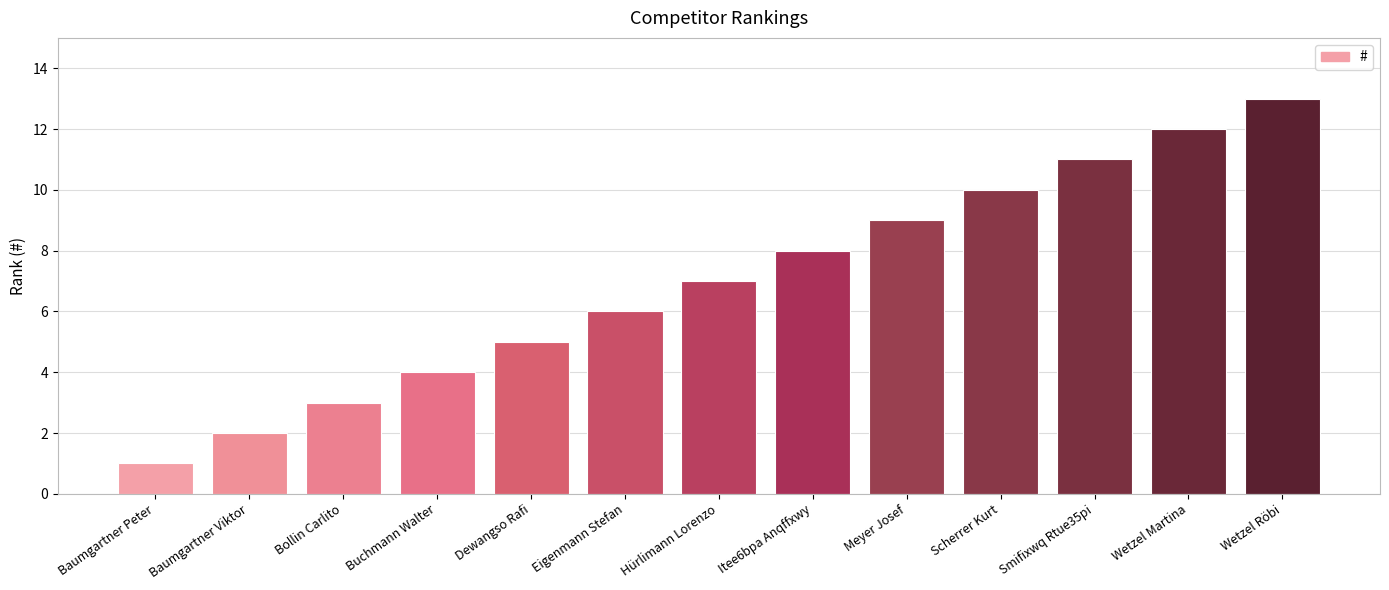

What is the difference between the values at Bollin Carlito and Baumgartner Peter?

2